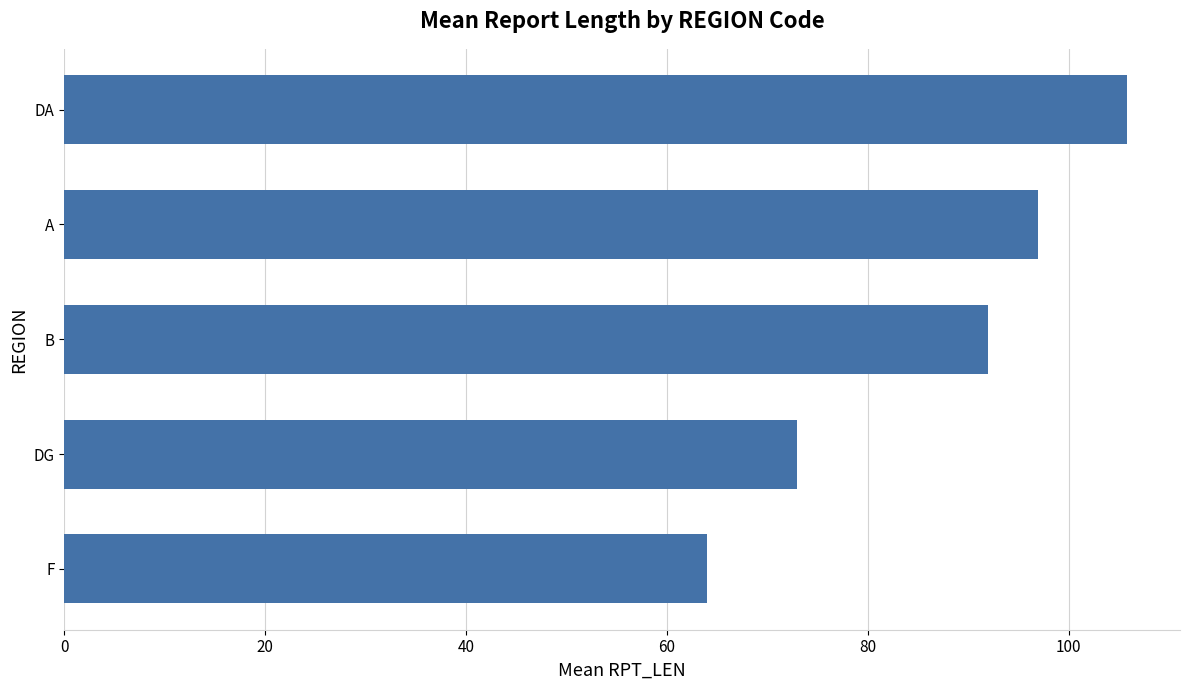

What is the difference between the maximum and minimum values?

41.8